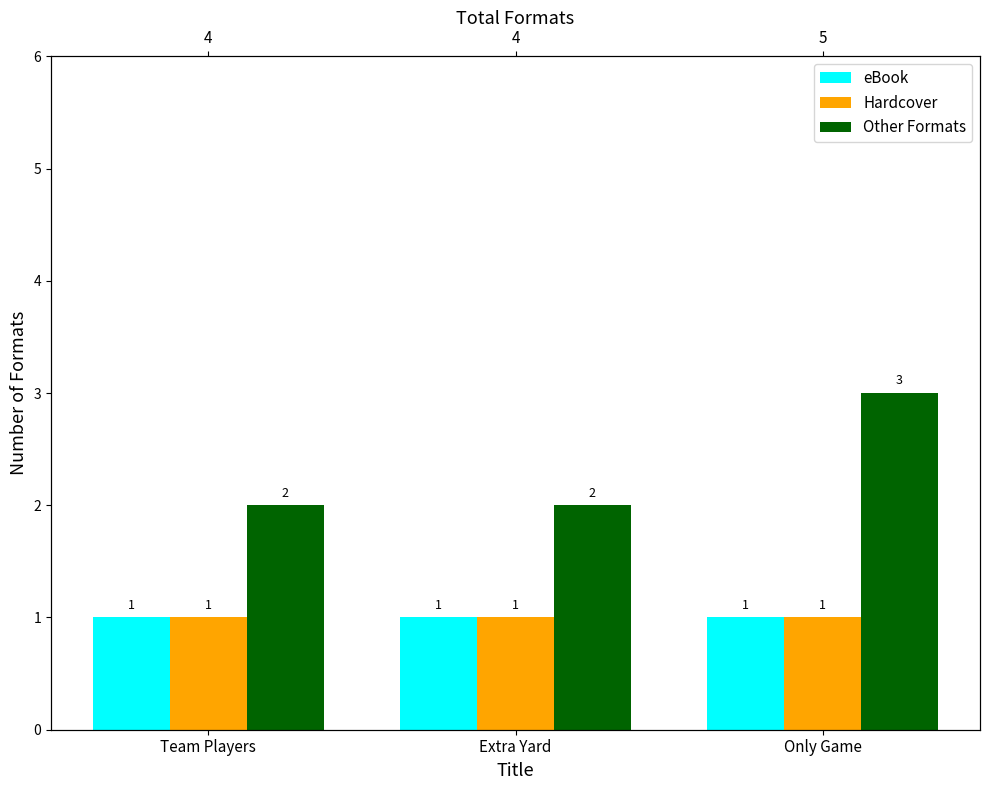

What is the value of the Hardcover bar at the 1st from the left?

1